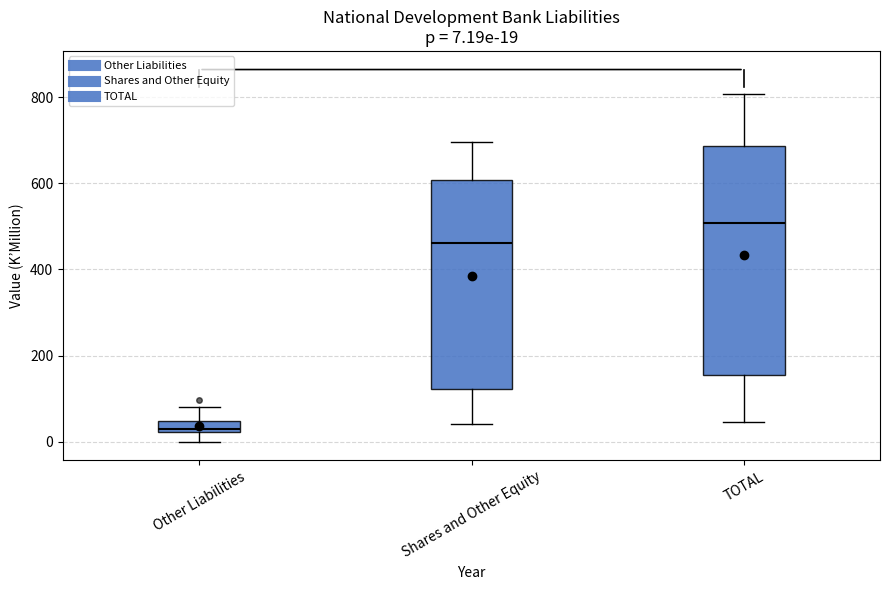

Comparing the boxes themselves (not the whiskers), which one is the tallest?

TOTAL